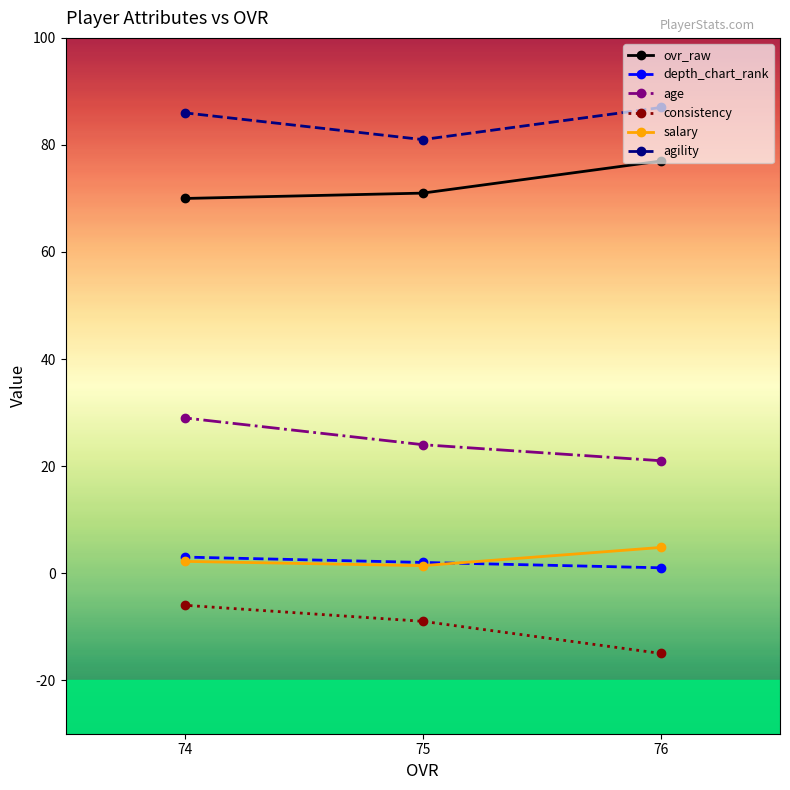

Reading left to right, list all the values displayed in this chart.

ovr_raw: 76=77.0	75=71.0	74=70.0
depth_chart_rank: 76=1.0	75=2.0	74=3.0
age: 76=21.0	75=24.0	74=29.0
consistency: 76=-15.0	75=-9.0	74=-6.0
salary: 76=4.8	75=1.4	74=2.2
agility: 76=87.0	75=81.0	74=86.0